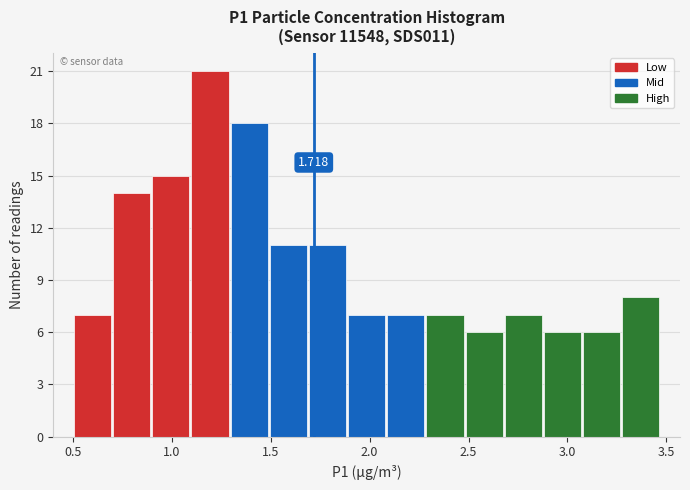

Read against the x-axis, roughly where is the centre of the tallest bar?

1.20